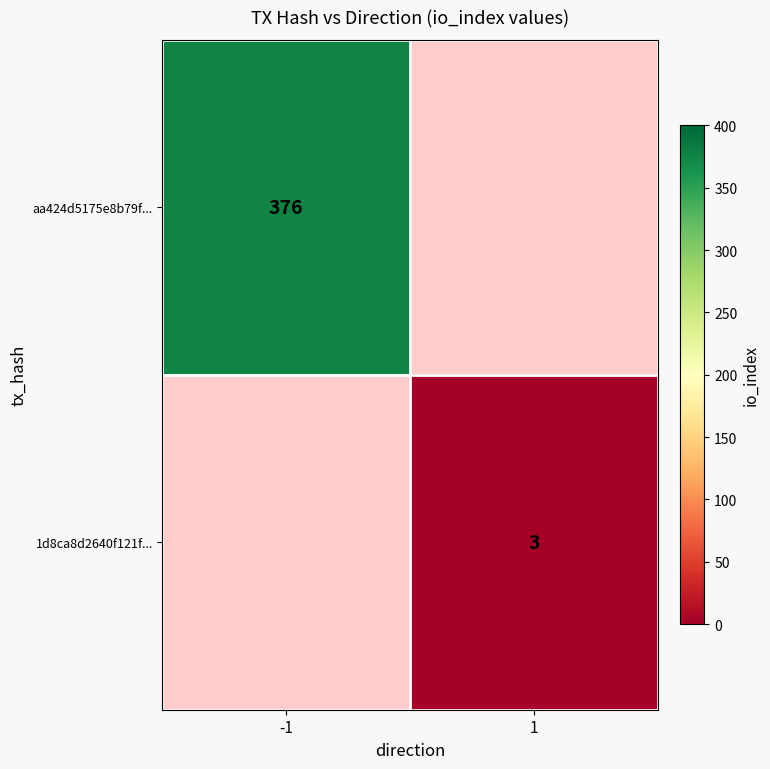

Is the value of 1d8ca8d2640f121f... at 1 greater than the value of aa424d5175e8b79f... at -1?

No